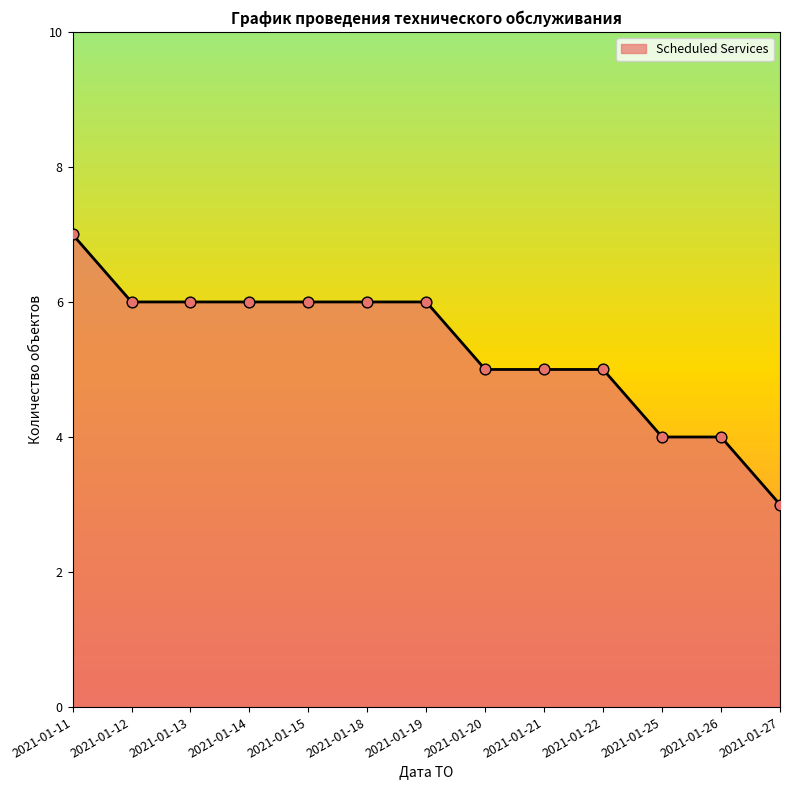

Which has a higher value, 2021-01-26 or 2021-01-14?

2021-01-14